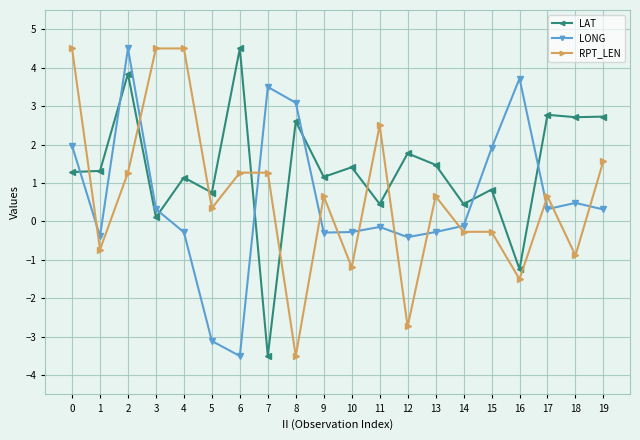

What is the average value of the LAT series?

1.3